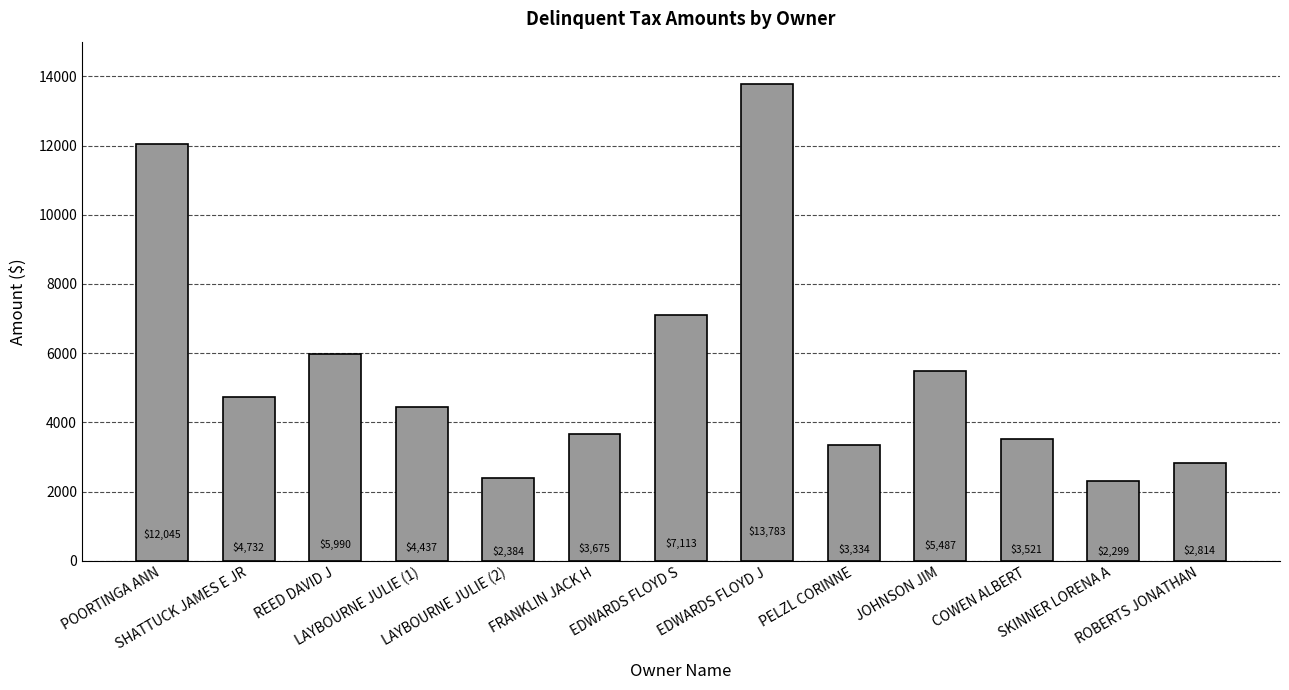

What is the maximum value shown in the chart?

13783.0